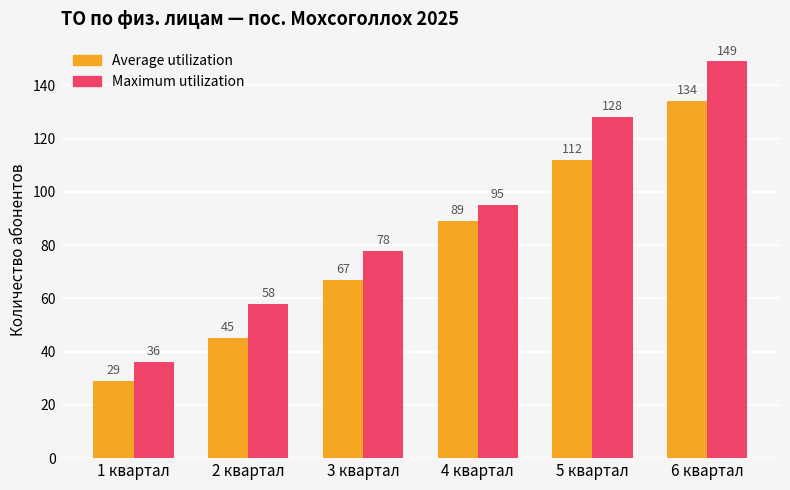

What are all the series names shown in the legend?

Average utilization, Maximum utilization